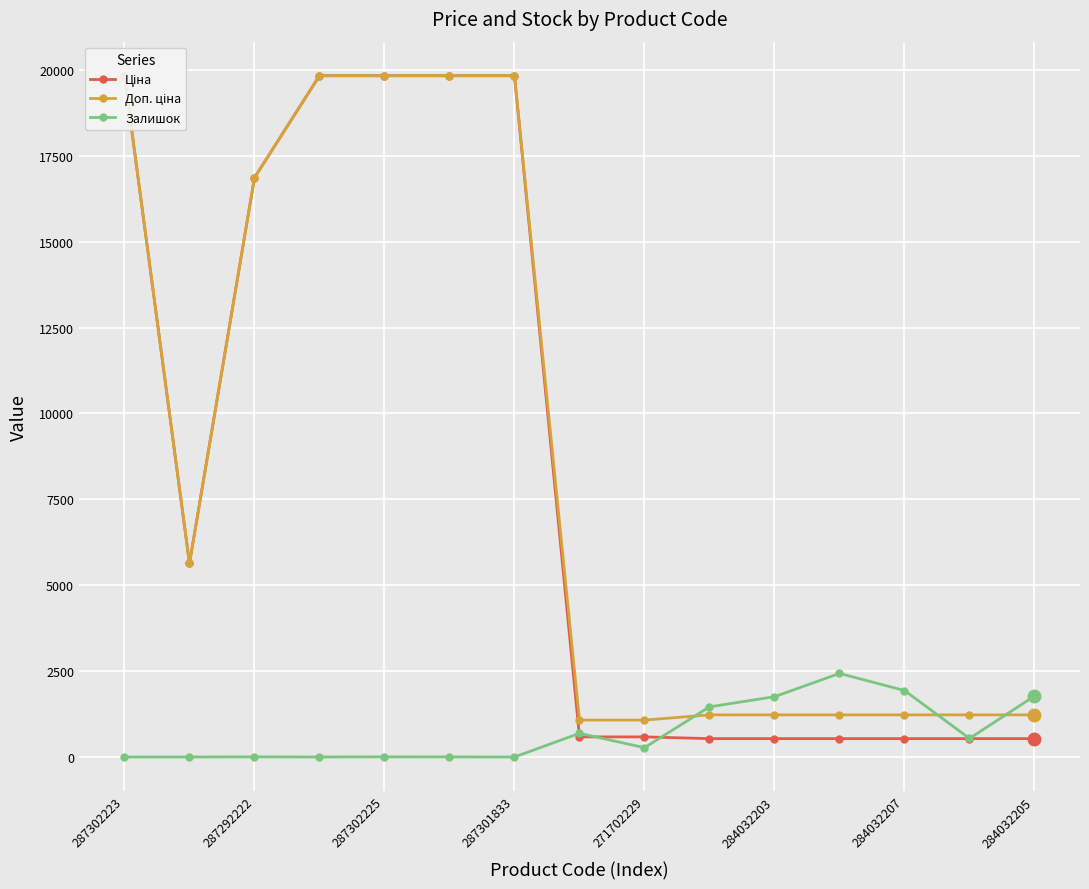

The Залишок series shows 1 at 287302223. True or false?

True